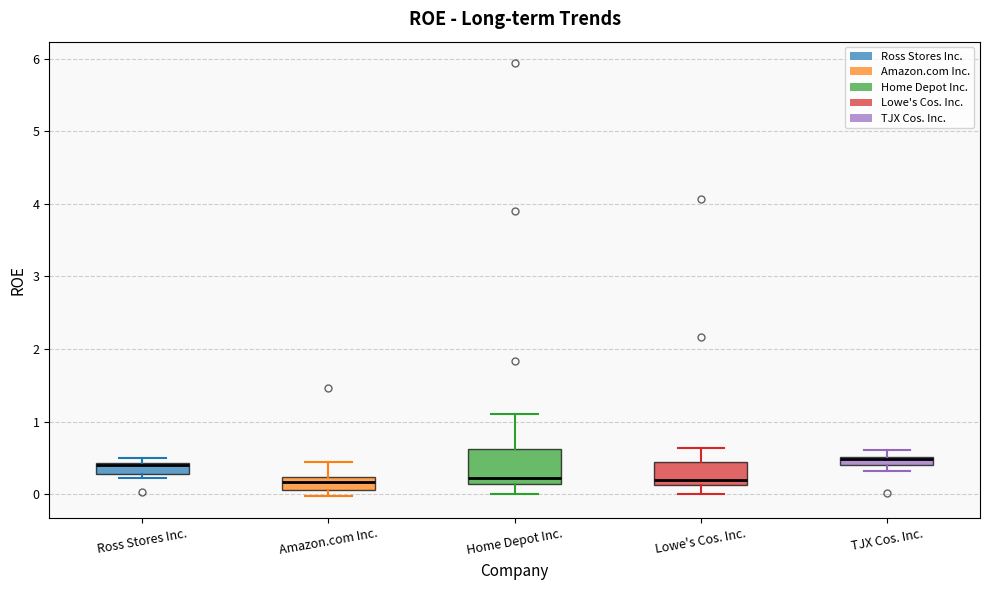

Comparing the boxes themselves (not the whiskers), which one is the tallest?

Home Depot Inc.